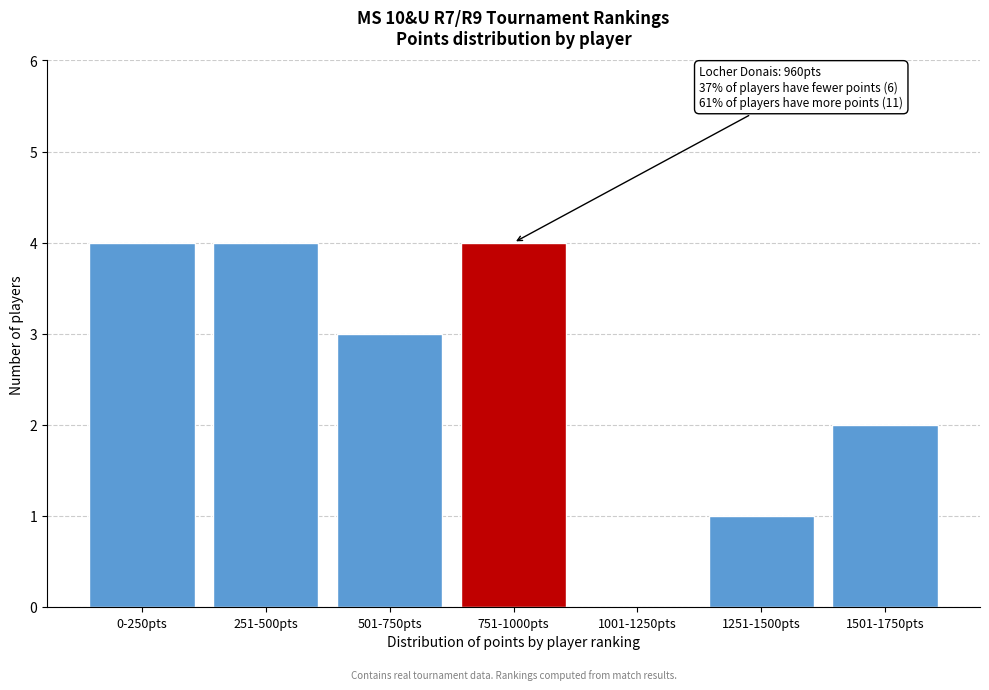

Reading right to left, transcribe all the data shown in this chart.

1501-1750pts=2	1251-1500pts=1	1001-1250pts=0	751-1000pts=4	501-750pts=3	251-500pts=4	0-250pts=4